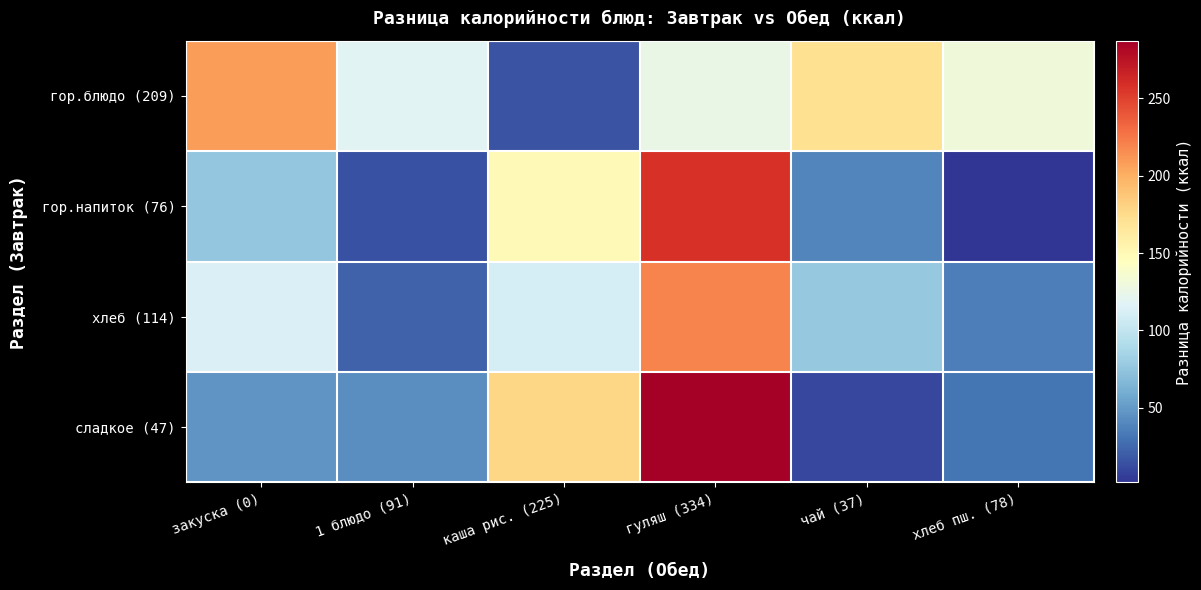

Which series has the widest spread of values?

сладкое (47)